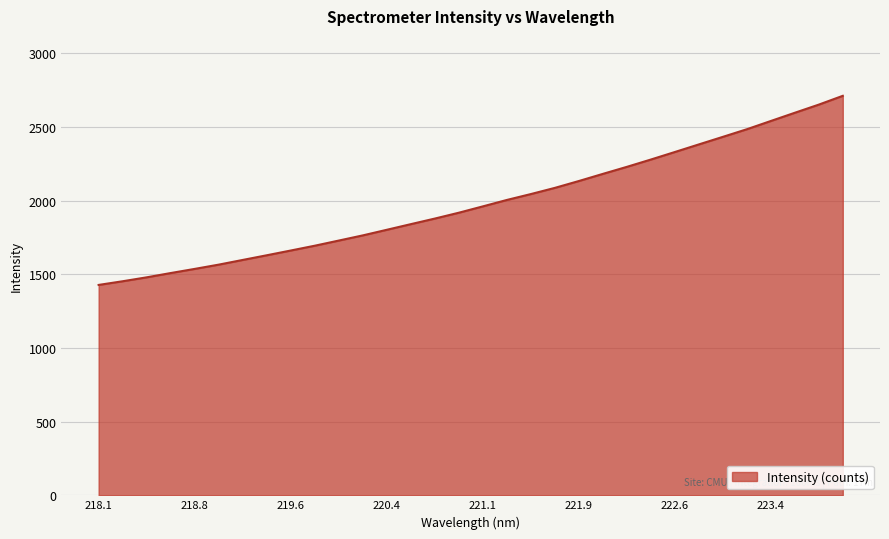

What is the minimum value shown in the chart?

1428.3